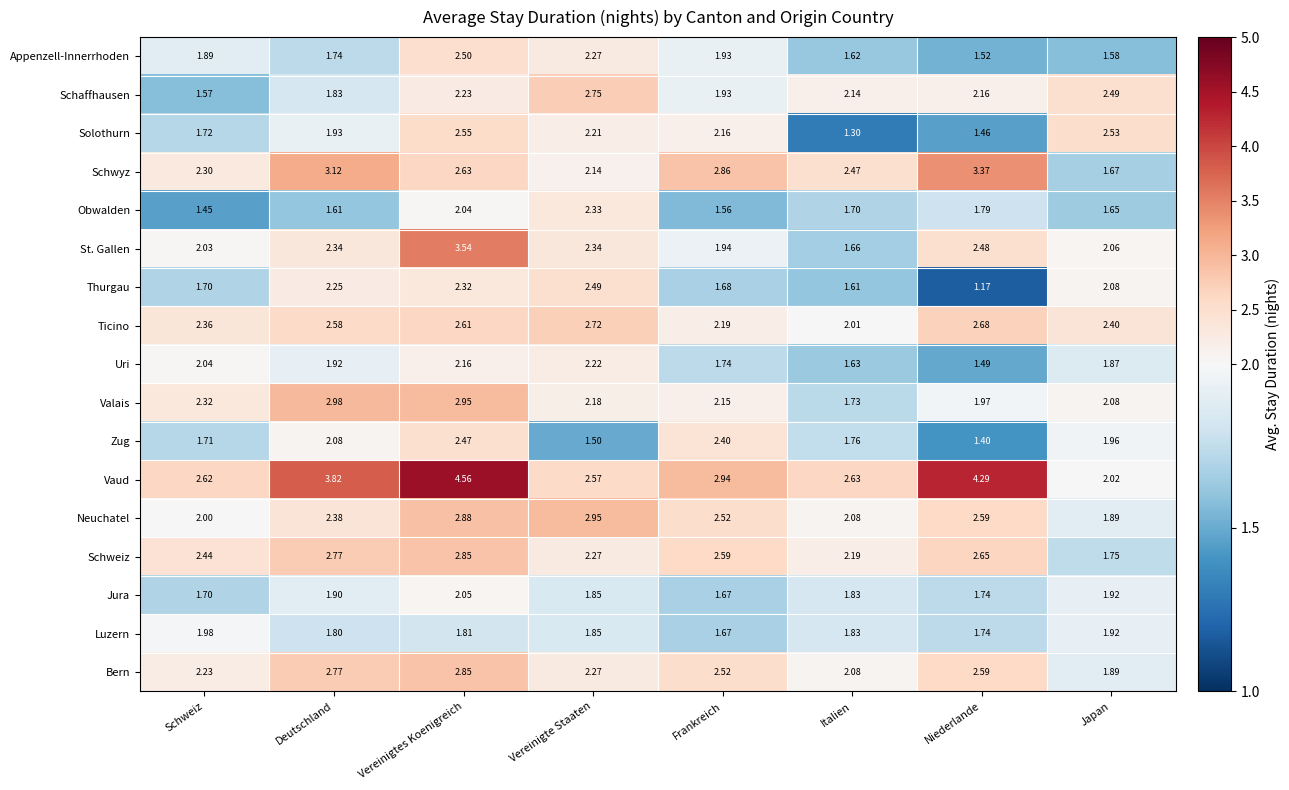

At which label does Thurgau reach its minimum?

Niederlande